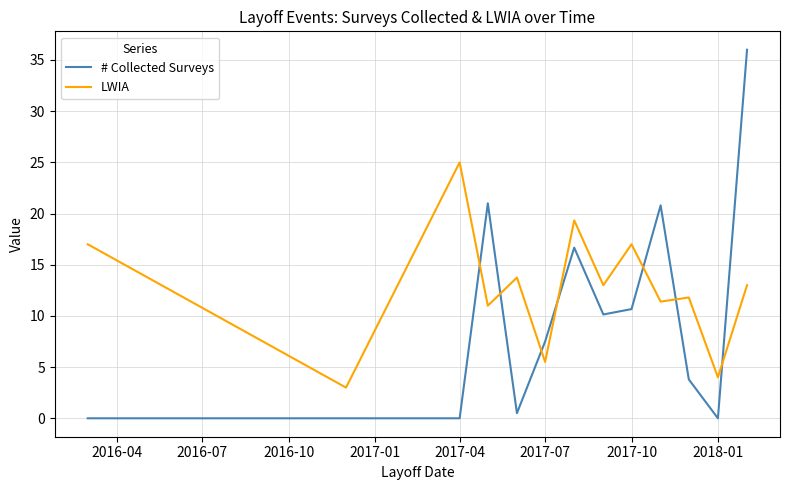

True or false: # Collected Surveys and LWIA intersect in this chart.

True